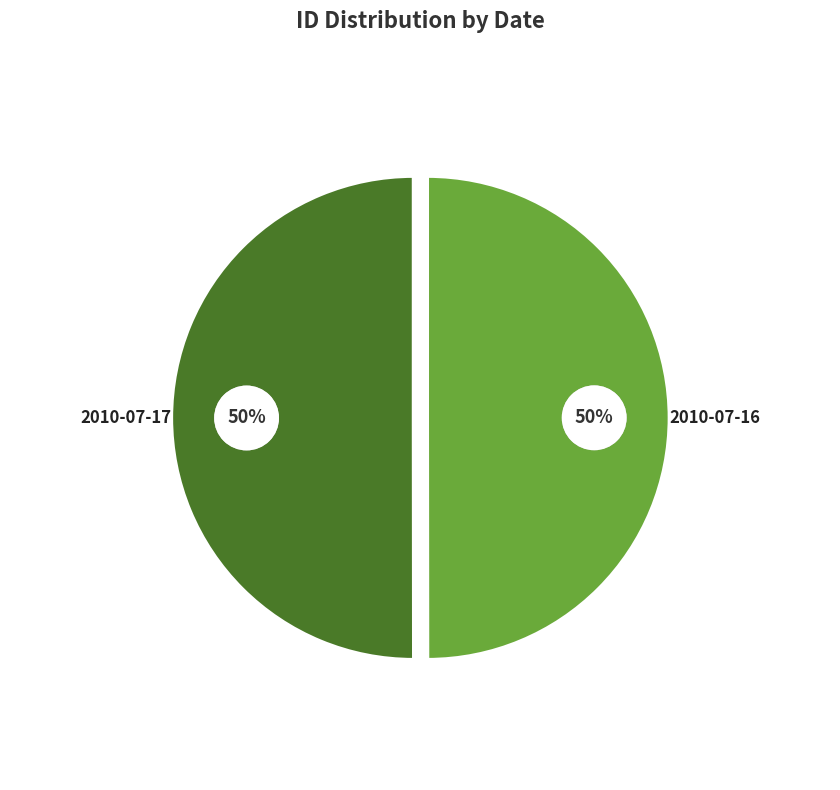

Count the number of slices in the pie.

2